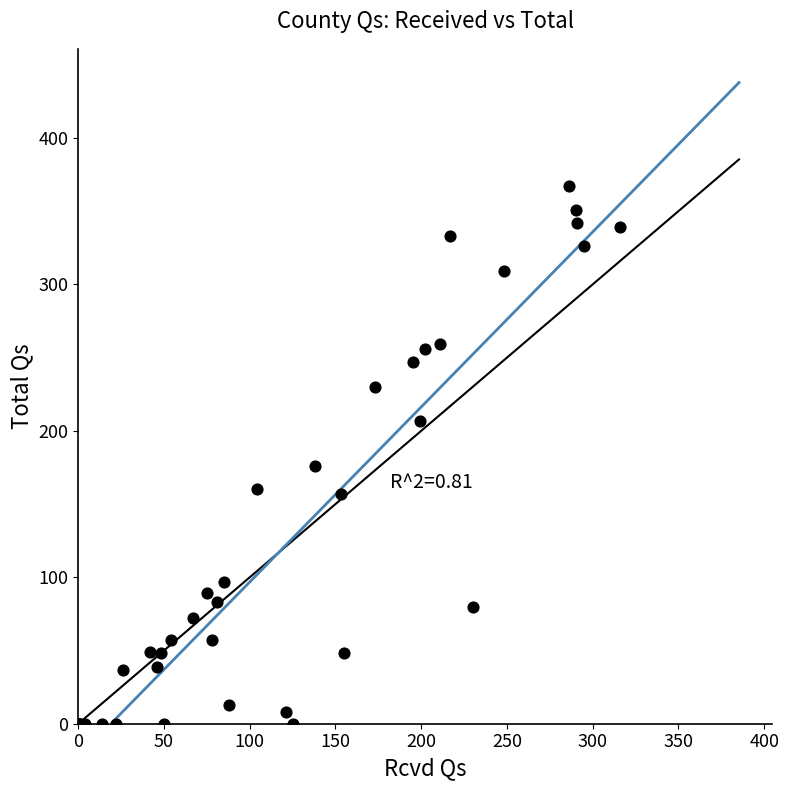

What Y value in the scatter plot is closest to 183?

176